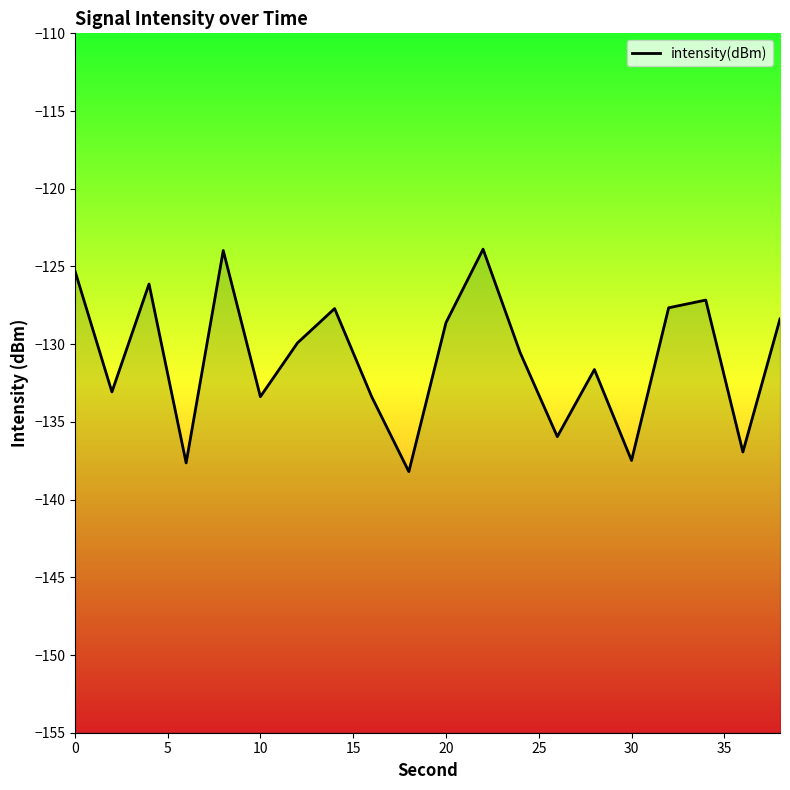

What is the difference between the maximum and minimum values?

14.3